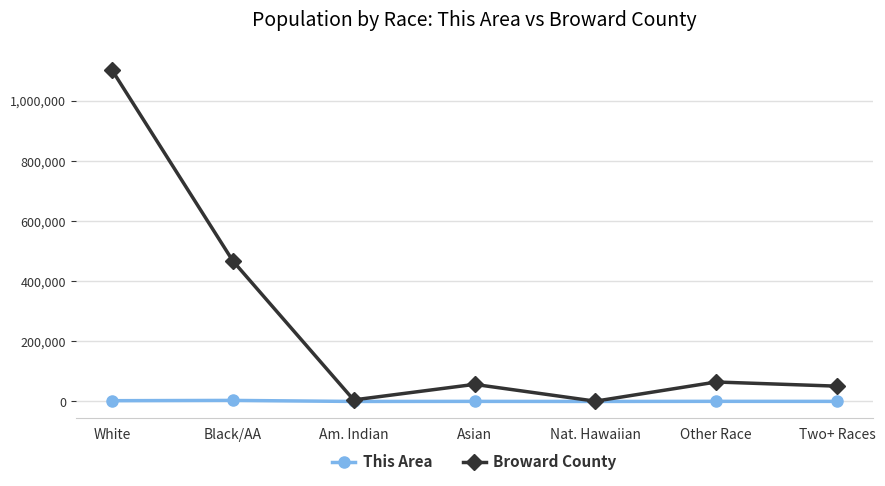

Rank the series by their average value, from lowest to highest.

This Area, Broward County